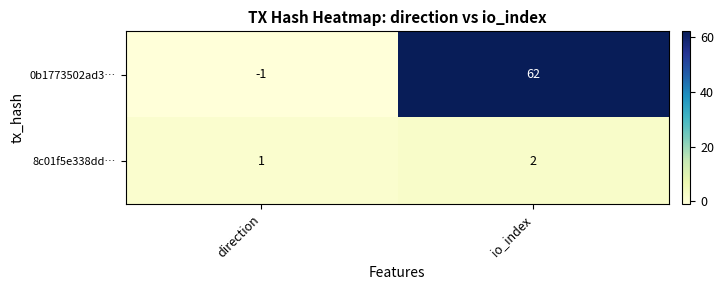

What is the difference between the highest and lowest values at io_index?

60